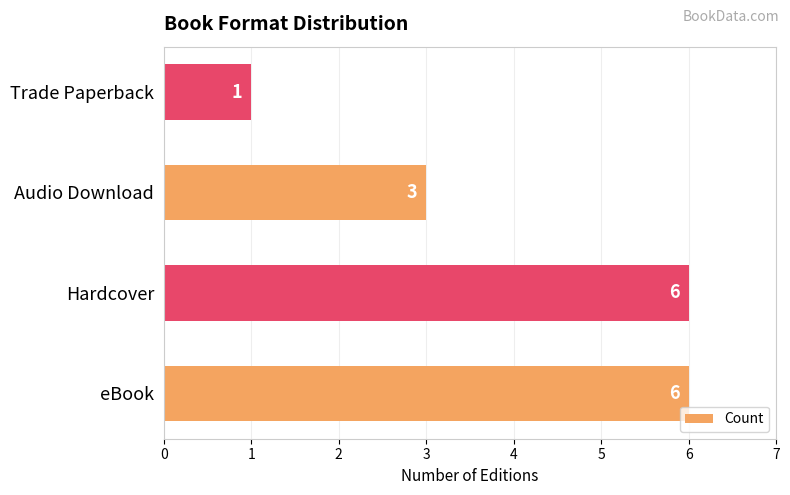

Is it true that the value at Hardcover is 6?

True